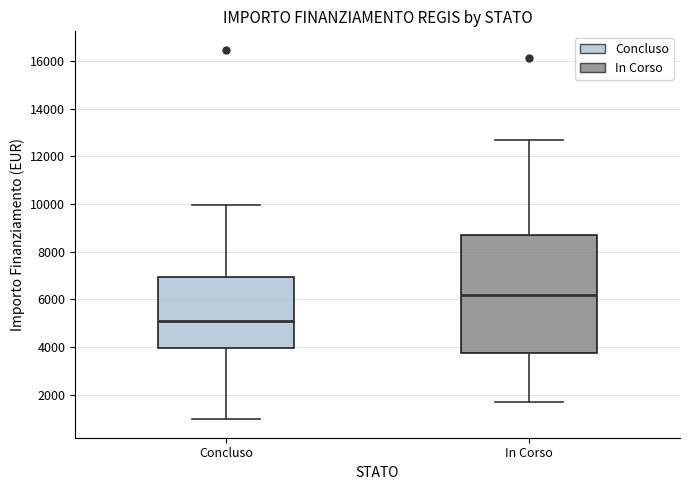

Which box has the highest median line?

In Corso